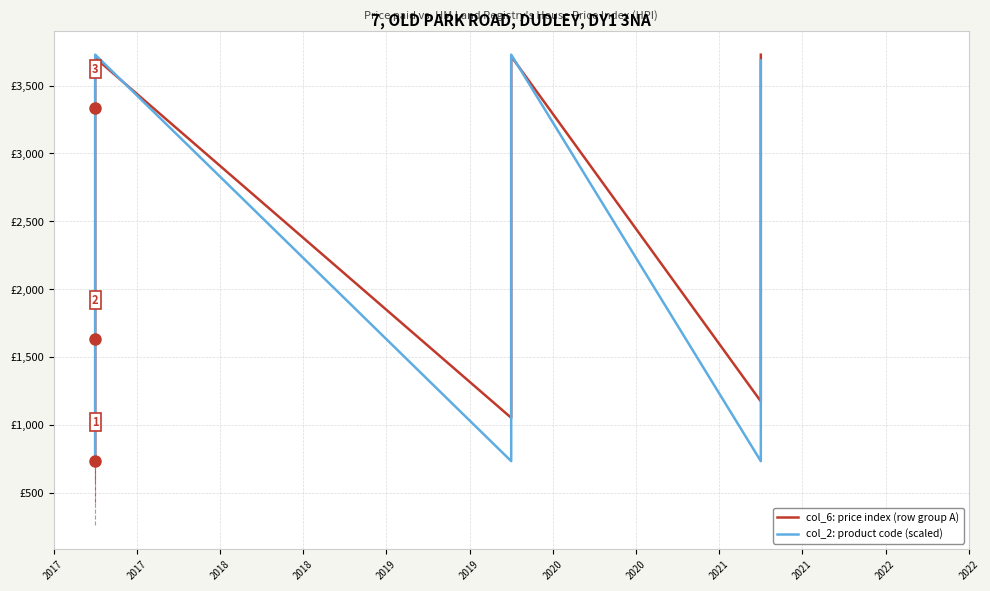

What is the value of the col_6: price index (row group A) point at the 13th from the left?

1172.0